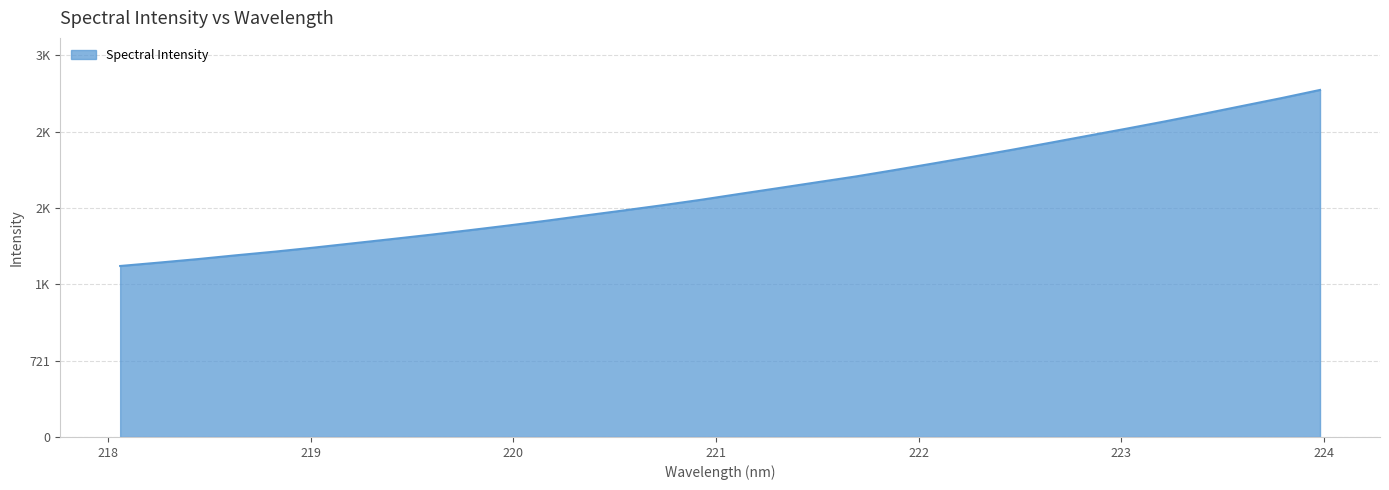

What is the label of the 20th point from the left?

221.6902